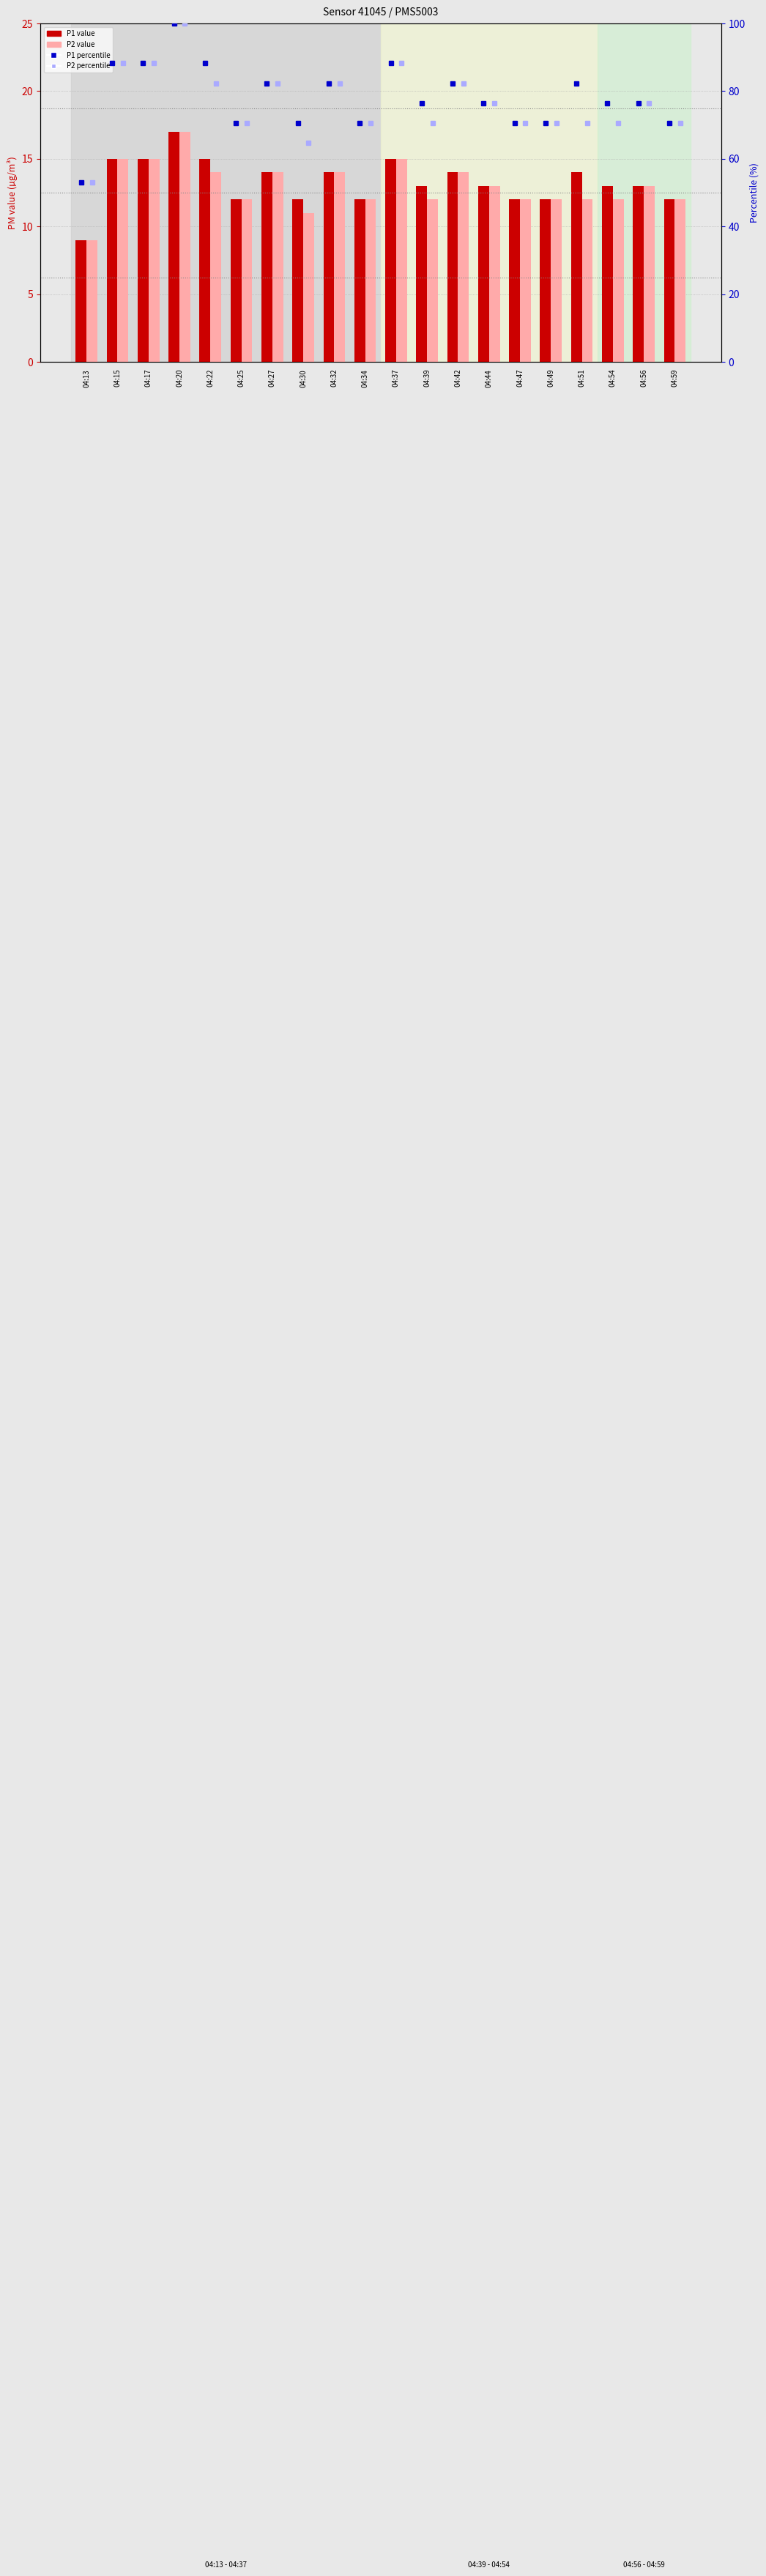

Is it true that P1 percentile equals 147.3 at 04:15?

False